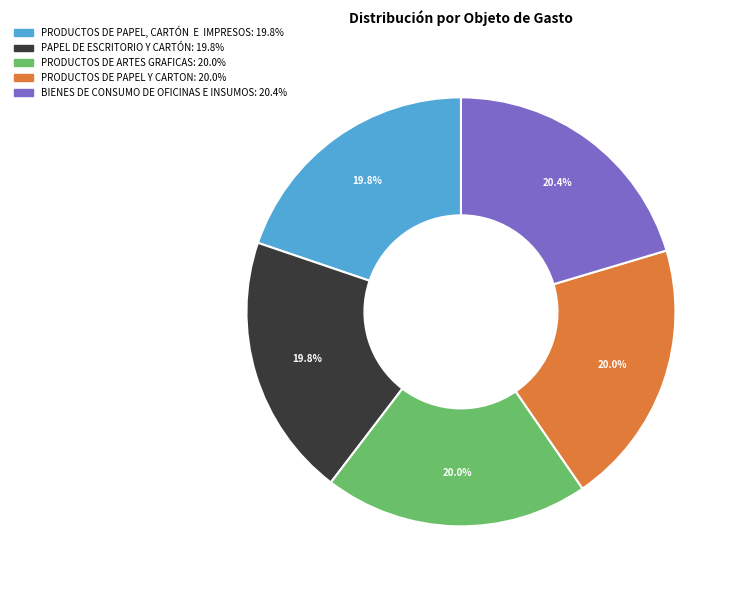

Is there a majority slice in this chart?

No